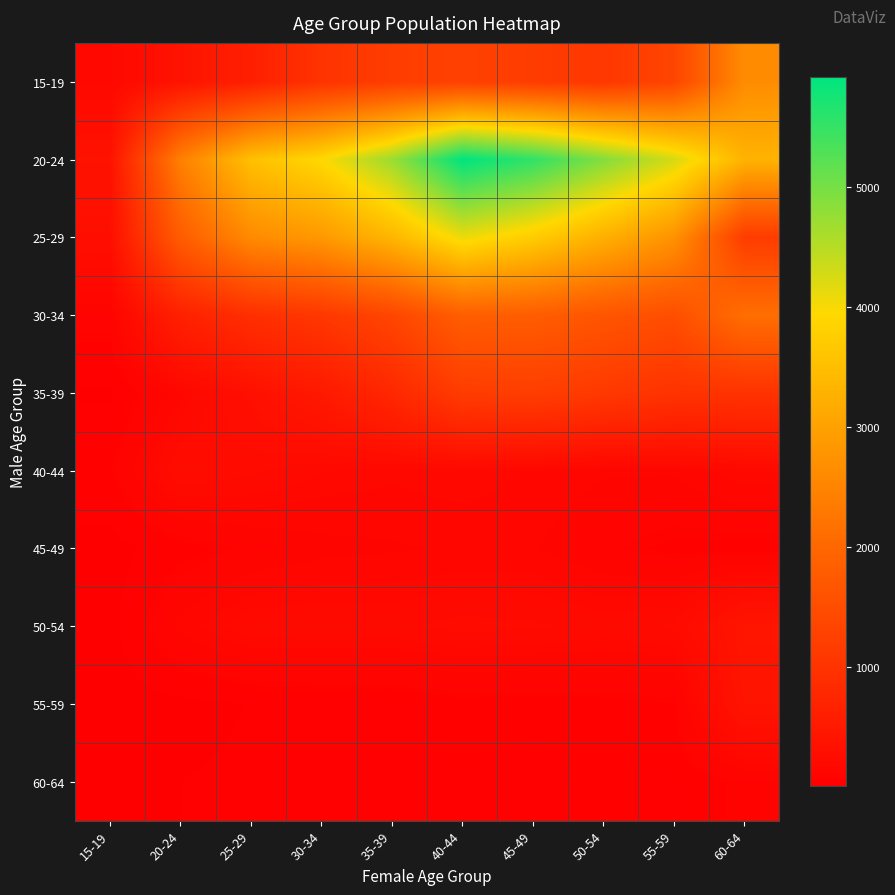

What is the smallest value displayed?

1